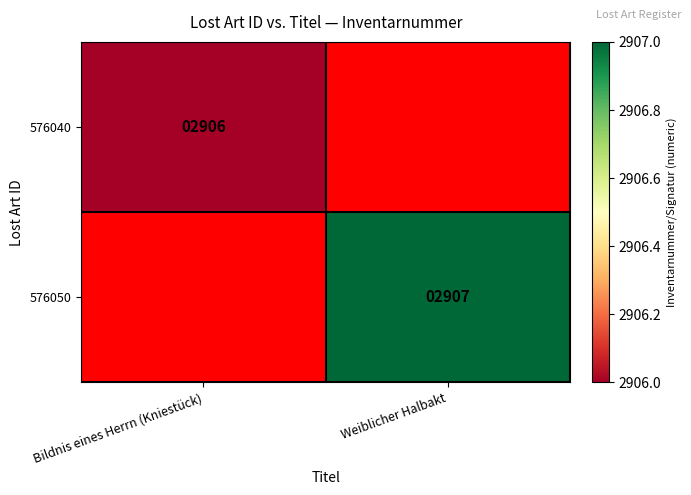

True or false: 576050 has a value of 2907 at Weiblicher Halbakt.

True